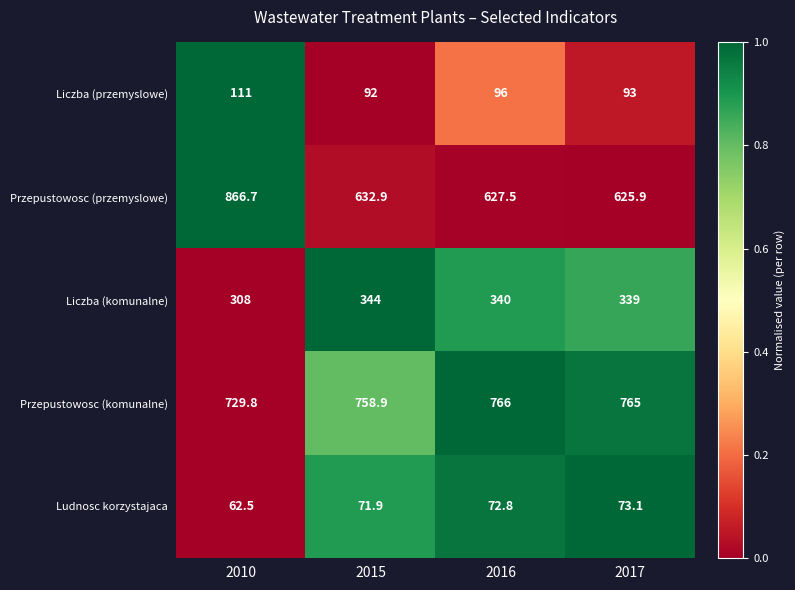

Which series changed the most between 2016 and 2017?

Liczba (przemyslowe)